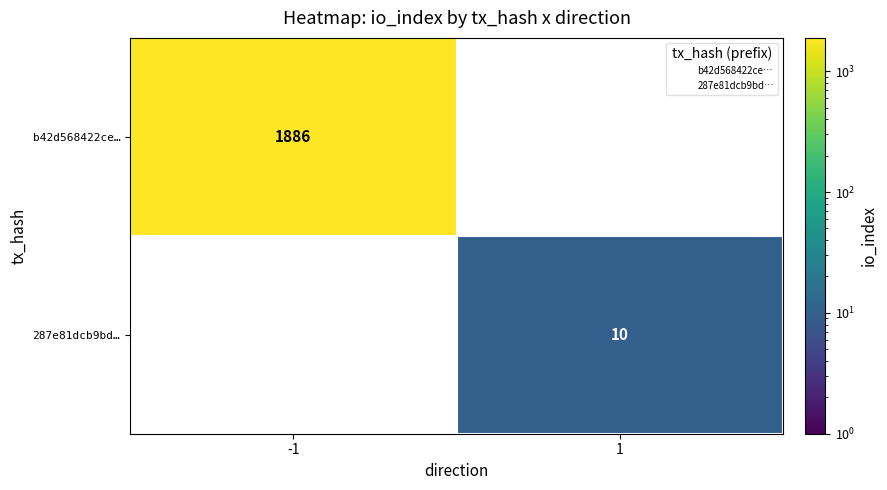

Is the value of b42d568422ce… at -1 greater than the value of 287e81dcb9bd… at 1?

Yes